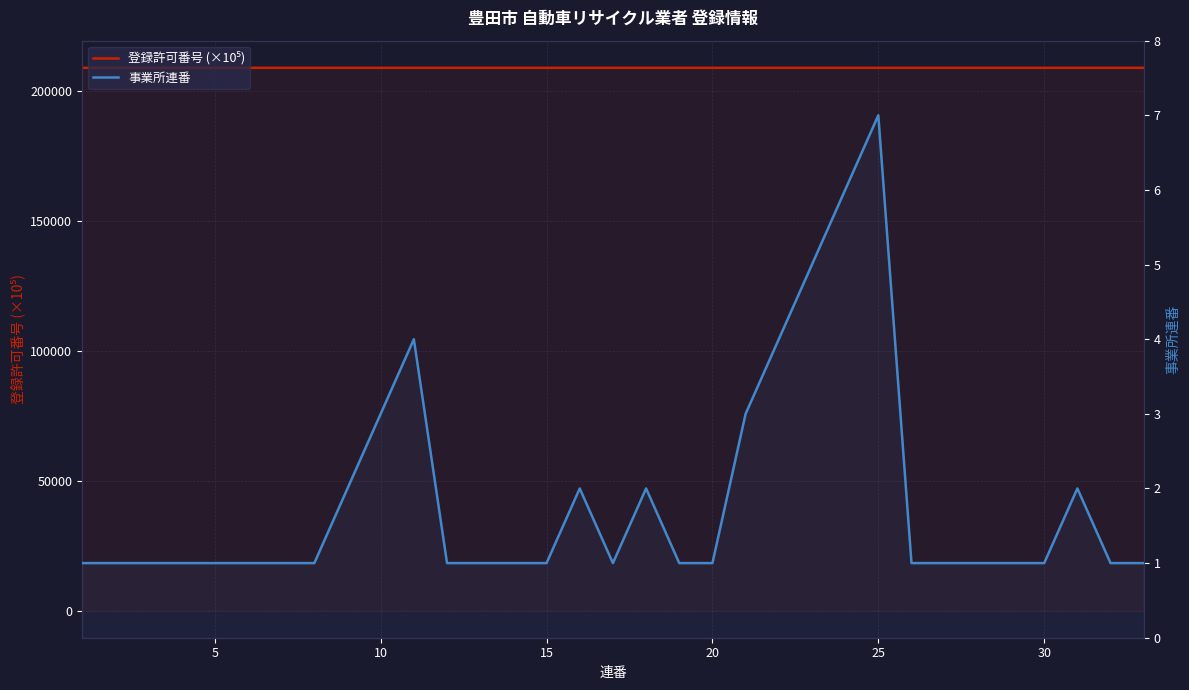

Reading left to right, list all the values displayed in this chart.

登録許可番号 (×10⁵): 209020.0	209020.0	209020.0	209020.0	209020.0	209020.0	209020.0	209020.0	209020.0	209020.0	209020.0	209020.2	209020.0	209020.0	209020.0	209020.0	209020.0	209020.0	209020.0	209020.0	209020.0	209020.0	209020.0	209020.0	209020.0	209020.0	209020.0	209020.0	209020.0	209020.0	209020.0	209020.0	209020.0
事業所連番: 1.0	1.0	1.0	1.0	1.0	1.0	1.0	1.0	2.0	3.0	4.0	1.0	1.0	1.0	1.0	2.0	1.0	2.0	1.0	1.0	3.0	4.0	5.0	6.0	7.0	1.0	1.0	1.0	1.0	1.0	2.0	1.0	1.0